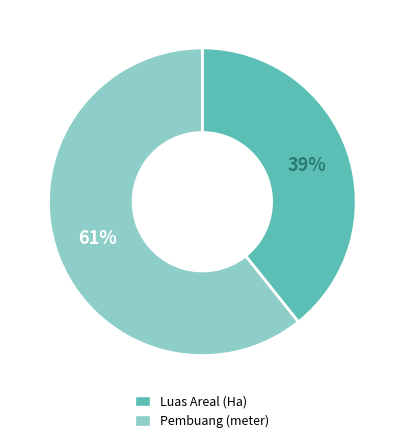

To the nearest percent, what percentage of the pie is Luas Areal (Ha)?

39%